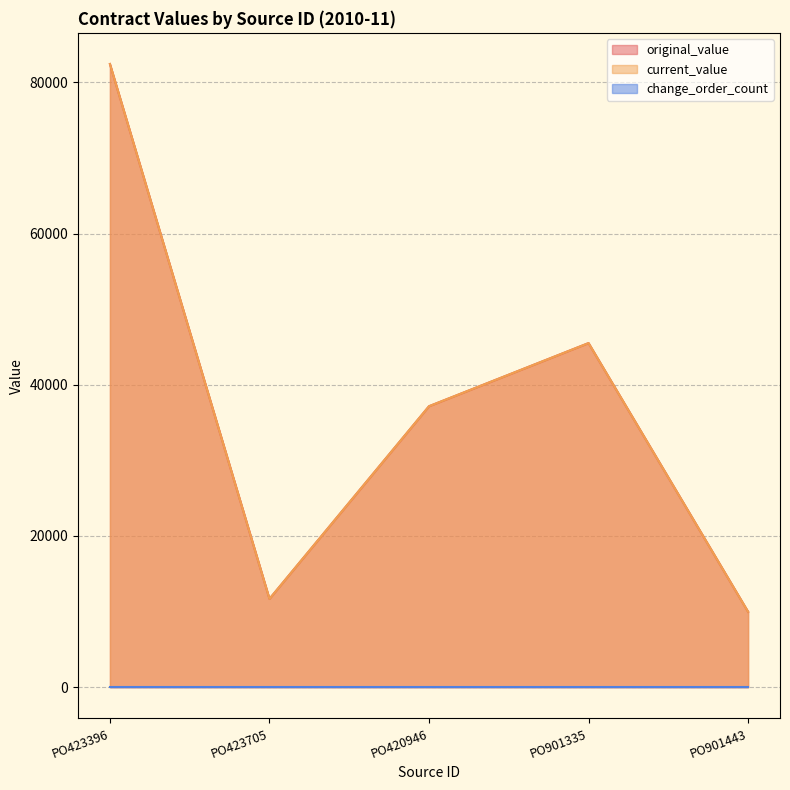

True or false: current_value and original_value cross at least once.

False